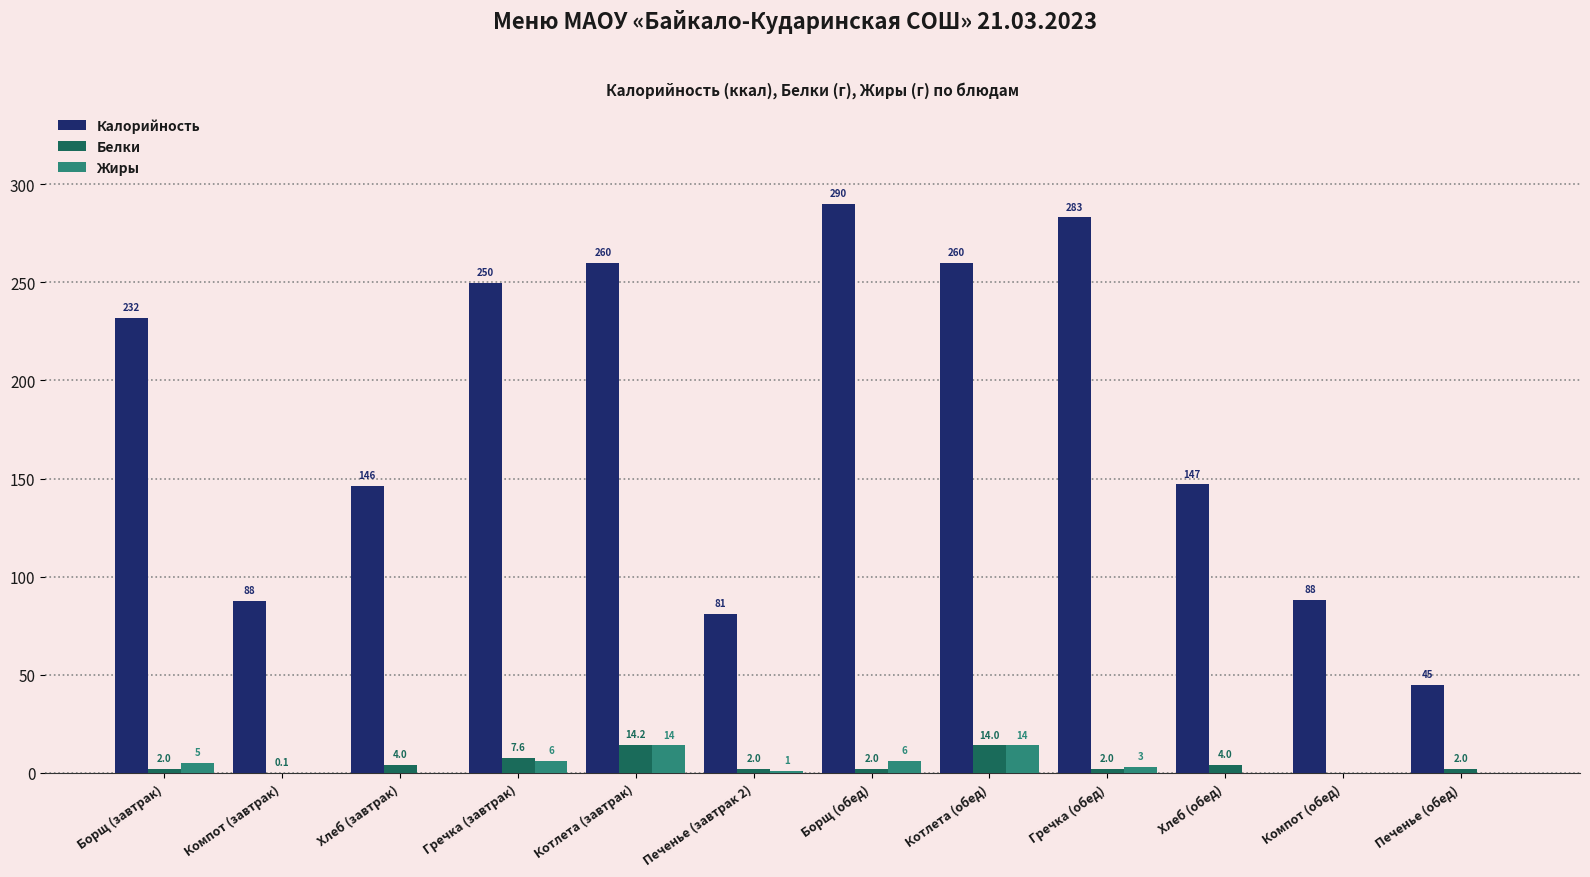

Read the Калорийность value at Компот (завтрак).

87.6